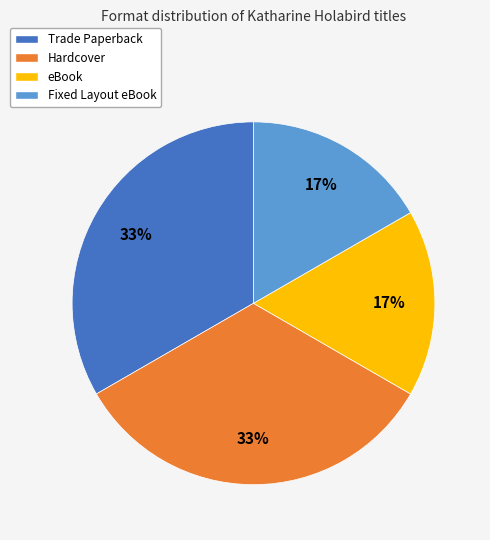

To the nearest percent, what percentage of the pie is eBook?

17%